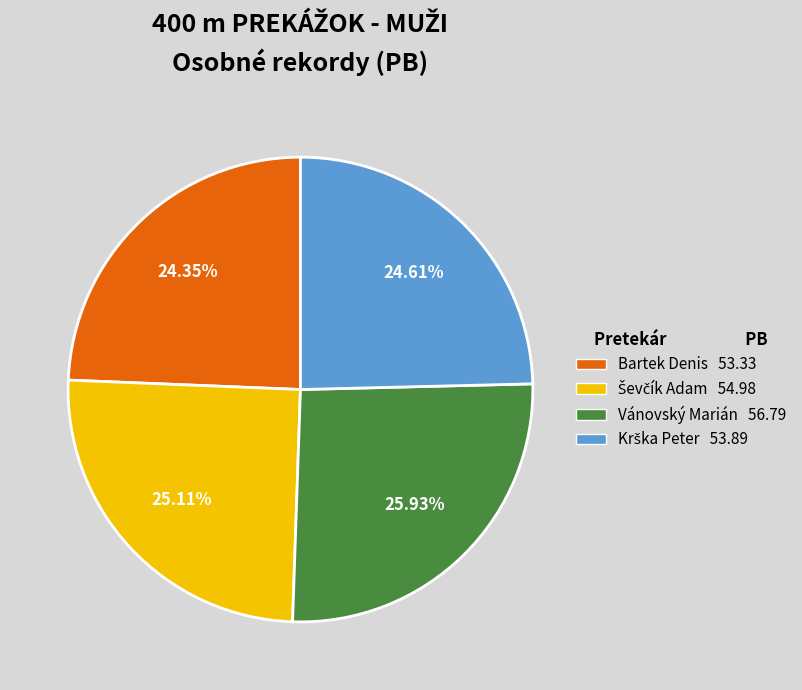

Count the number of slices in the pie.

4